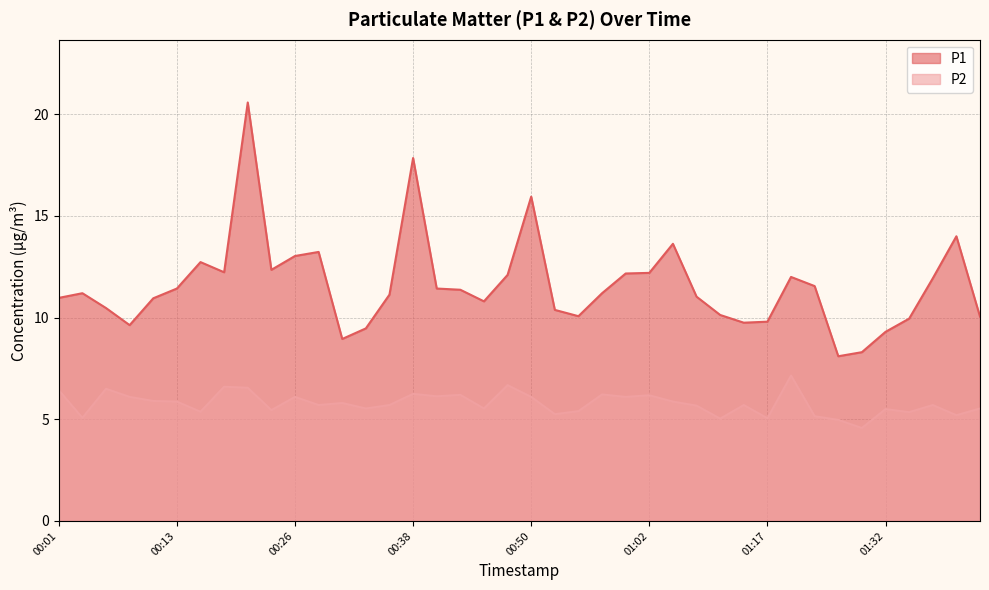

What is the maximum value for P2?

7.2